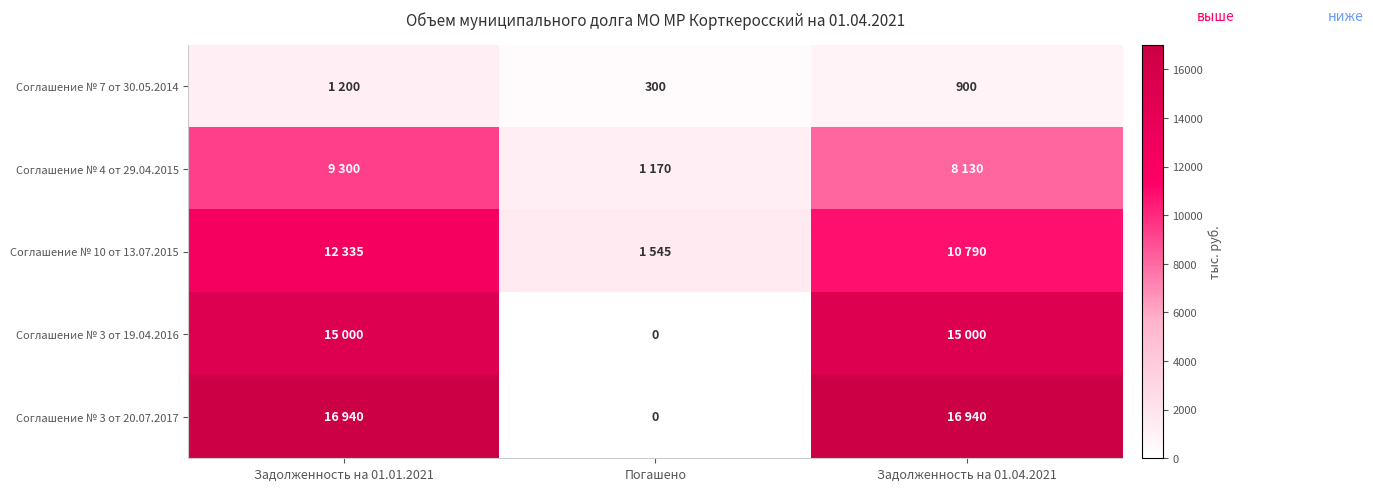

What is the difference between the Соглашение № 7 от 30.05.2014 values at Задолженность на 01.04.2021 and Погашено?

600